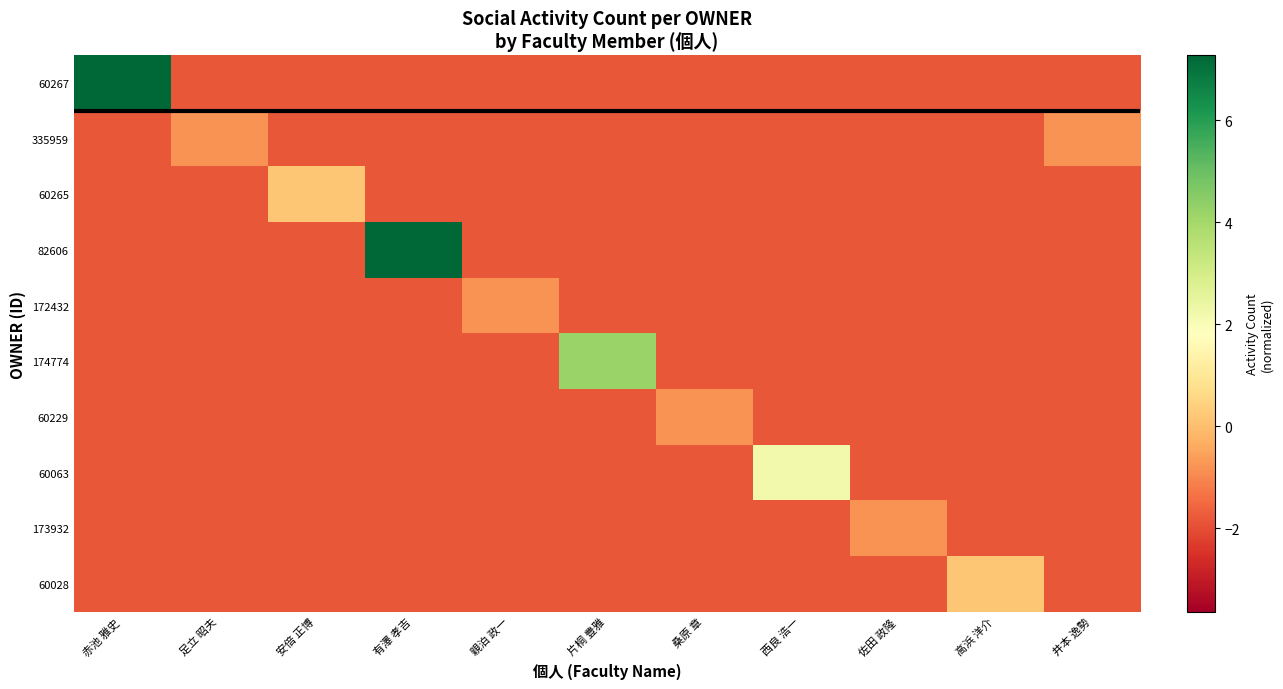

Reading right to left, extract all data points from this chart.

60267: 井本 逸勢=-1.8	高浜 洋介=-1.8	佐田 政隆=-1.8	西良 浩一=-1.8	桑原 章=-1.8	片桐 豊雅=-1.8	親泊 政一=-1.8	有澤 孝吉=-1.8	安倍 正博=-1.8	足立 昭夫=-1.8	赤池 雅史=8.2
335959: 井本 逸勢=-0.8	高浜 洋介=-1.8	佐田 政隆=-1.8	西良 浩一=-1.8	桑原 章=-1.8	片桐 豊雅=-1.8	親泊 政一=-1.8	有澤 孝吉=-1.8	安倍 正博=-1.8	足立 昭夫=-0.8	赤池 雅史=-1.8
60265: 井本 逸勢=-1.8	高浜 洋介=-1.8	佐田 政隆=-1.8	西良 浩一=-1.8	桑原 章=-1.8	片桐 豊雅=-1.8	親泊 政一=-1.8	有澤 孝吉=-1.8	安倍 正博=0.2	足立 昭夫=-1.8	赤池 雅史=-1.8
82606: 井本 逸勢=-1.8	高浜 洋介=-1.8	佐田 政隆=-1.8	西良 浩一=-1.8	桑原 章=-1.8	片桐 豊雅=-1.8	親泊 政一=-1.8	有澤 孝吉=9.2	安倍 正博=-1.8	足立 昭夫=-1.8	赤池 雅史=-1.8
172432: 井本 逸勢=-1.8	高浜 洋介=-1.8	佐田 政隆=-1.8	西良 浩一=-1.8	桑原 章=-1.8	片桐 豊雅=-1.8	親泊 政一=-0.8	有澤 孝吉=-1.8	安倍 正博=-1.8	足立 昭夫=-1.8	赤池 雅史=-1.8
174774: 井本 逸勢=-1.8	高浜 洋介=-1.8	佐田 政隆=-1.8	西良 浩一=-1.8	桑原 章=-1.8	片桐 豊雅=4.2	親泊 政一=-1.8	有澤 孝吉=-1.8	安倍 正博=-1.8	足立 昭夫=-1.8	赤池 雅史=-1.8
60229: 井本 逸勢=-1.8	高浜 洋介=-1.8	佐田 政隆=-1.8	西良 浩一=-1.8	桑原 章=-0.8	片桐 豊雅=-1.8	親泊 政一=-1.8	有澤 孝吉=-1.8	安倍 正博=-1.8	足立 昭夫=-1.8	赤池 雅史=-1.8
60063: 井本 逸勢=-1.8	高浜 洋介=-1.8	佐田 政隆=-1.8	西良 浩一=2.2	桑原 章=-1.8	片桐 豊雅=-1.8	親泊 政一=-1.8	有澤 孝吉=-1.8	安倍 正博=-1.8	足立 昭夫=-1.8	赤池 雅史=-1.8
173932: 井本 逸勢=-1.8	高浜 洋介=-1.8	佐田 政隆=-0.8	西良 浩一=-1.8	桑原 章=-1.8	片桐 豊雅=-1.8	親泊 政一=-1.8	有澤 孝吉=-1.8	安倍 正博=-1.8	足立 昭夫=-1.8	赤池 雅史=-1.8
60028: 井本 逸勢=-1.8	高浜 洋介=0.2	佐田 政隆=-1.8	西良 浩一=-1.8	桑原 章=-1.8	片桐 豊雅=-1.8	親泊 政一=-1.8	有澤 孝吉=-1.8	安倍 正博=-1.8	足立 昭夫=-1.8	赤池 雅史=-1.8